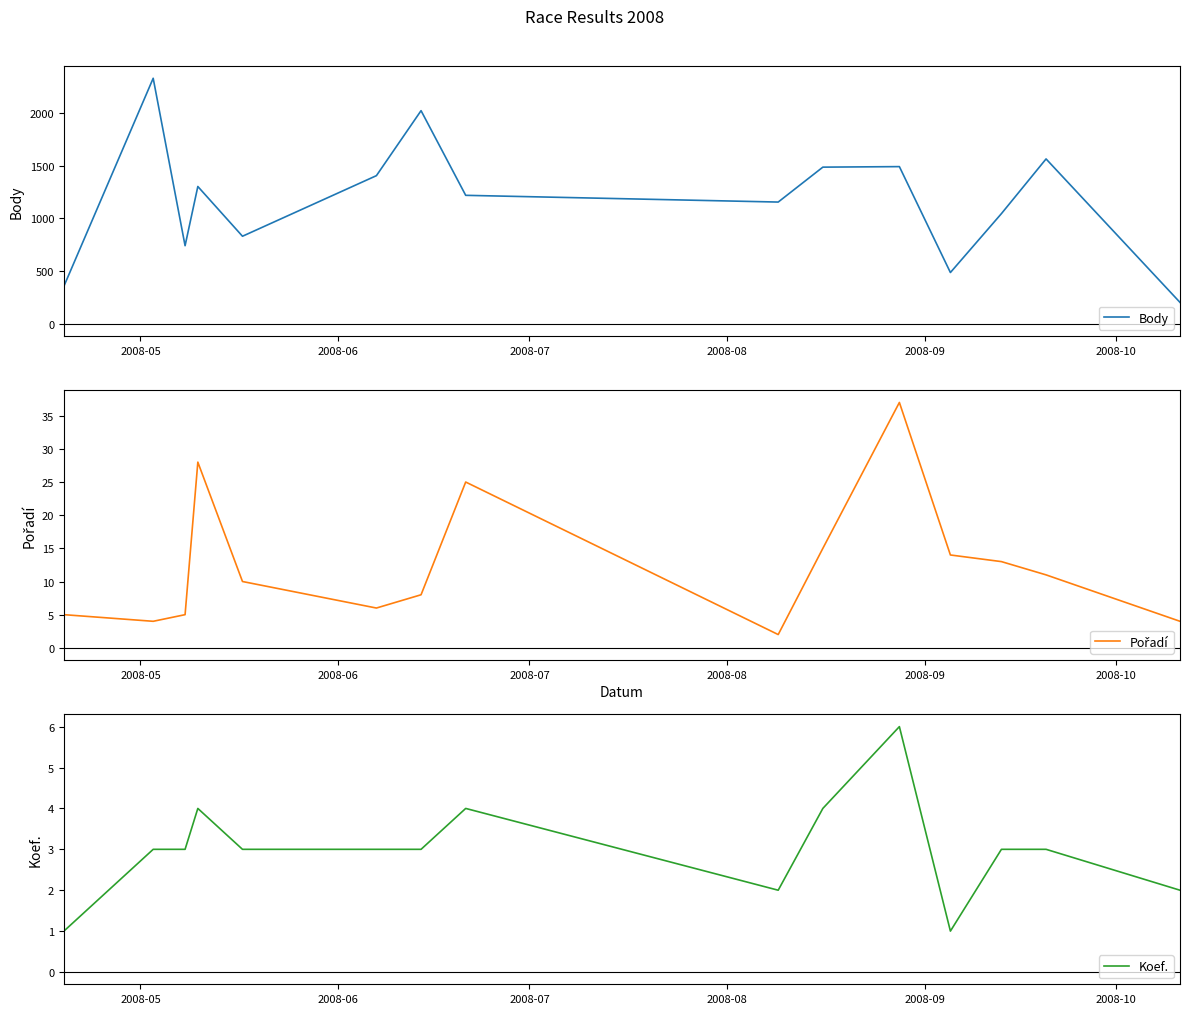

True or false: Body has more than 0 points higher than both neighbors.

True